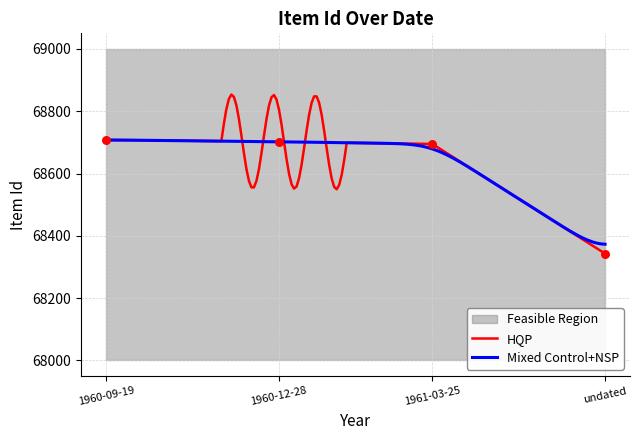

Between 1960-09-19 and undated, which is larger?

1960-09-19